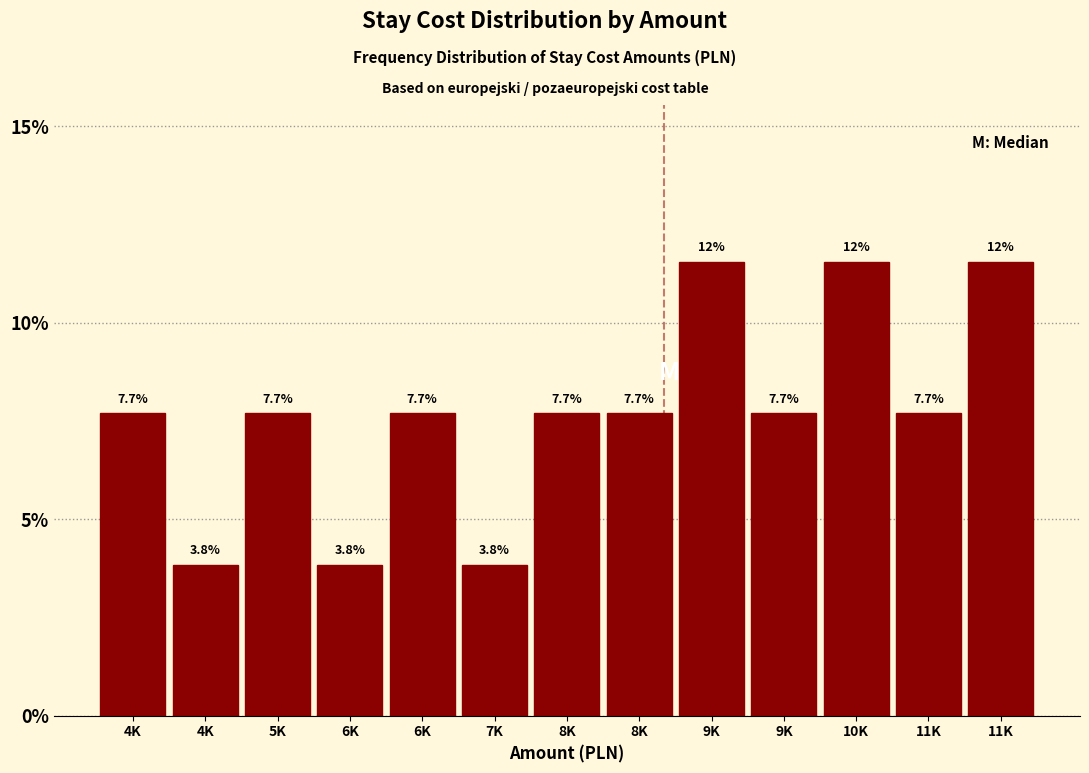

Are the bars horizontal?

No